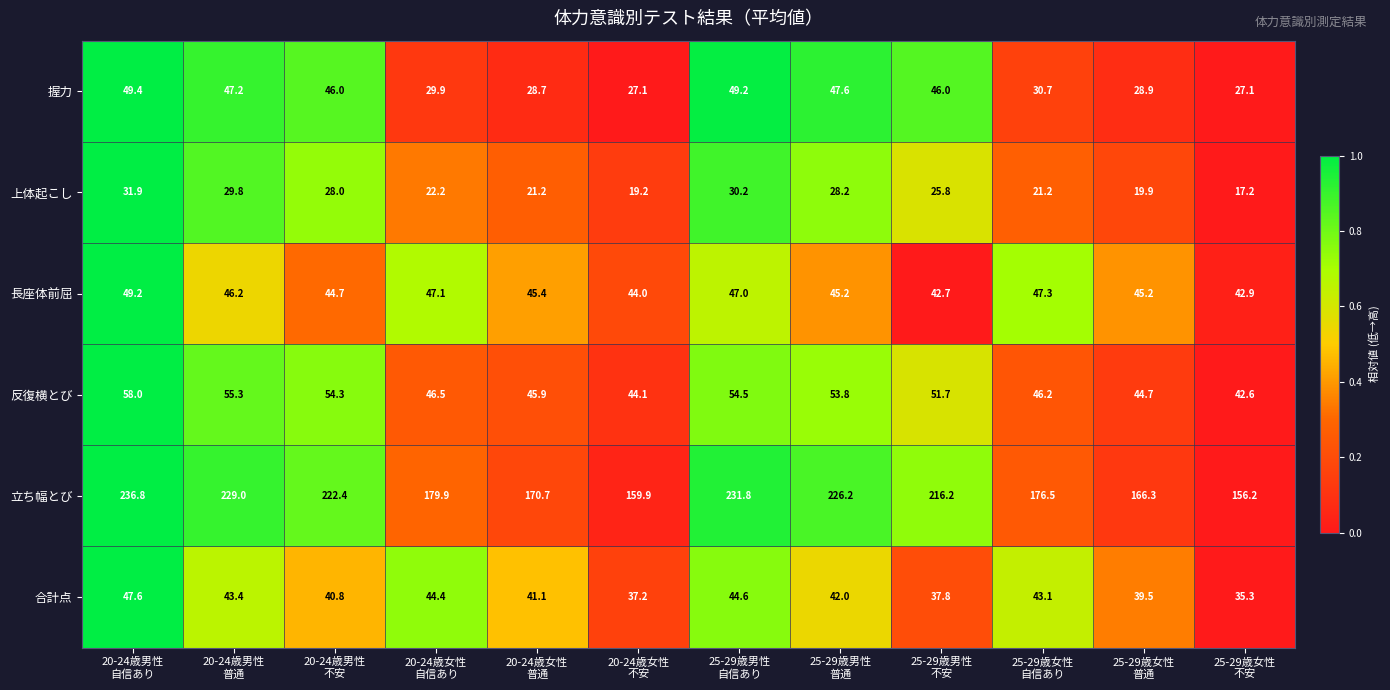

List the series in order of their peak value, highest first.

立ち幅とび, 反復横とび, 握力, 長座体前屈, 合計点, 上体起こし